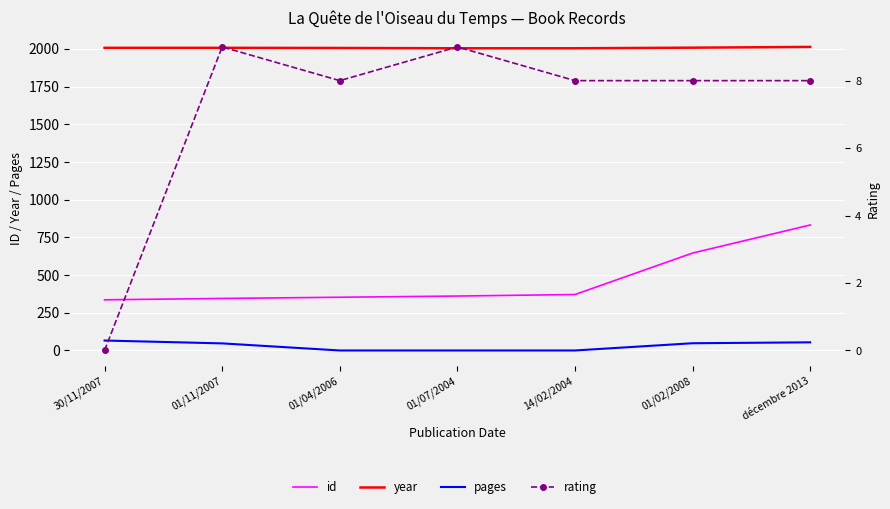

What is the difference between the pages values at 01/11/2007 and 01/02/2008?

1